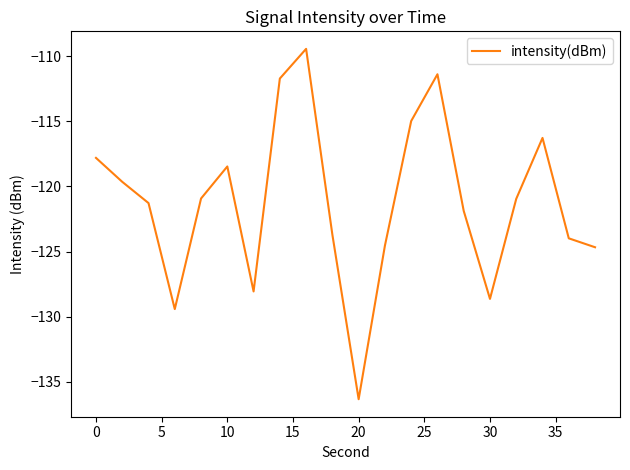

What is the minimum value shown in the chart?

-136.3